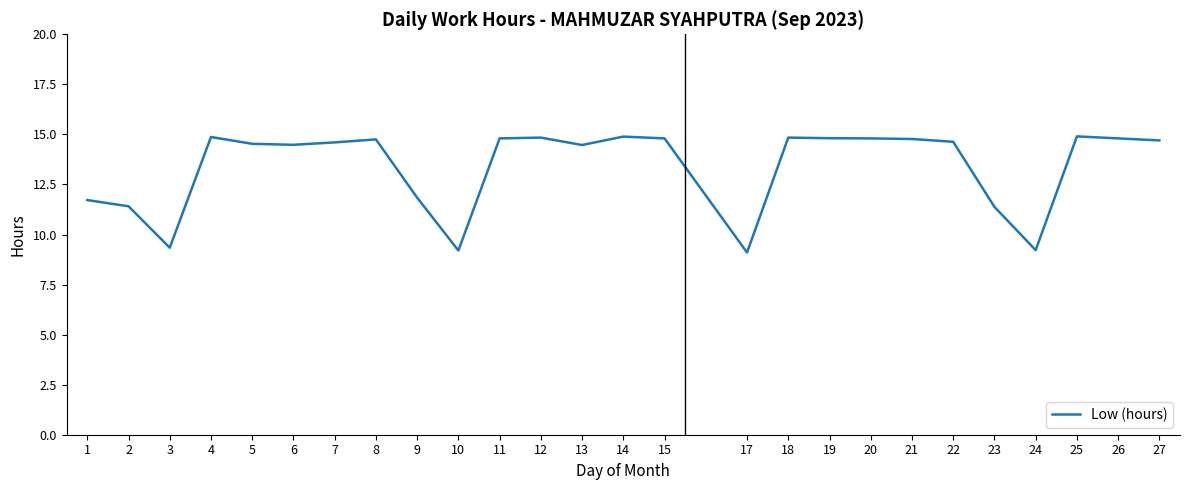

What is the difference between the values at 27 and 2?

3.3